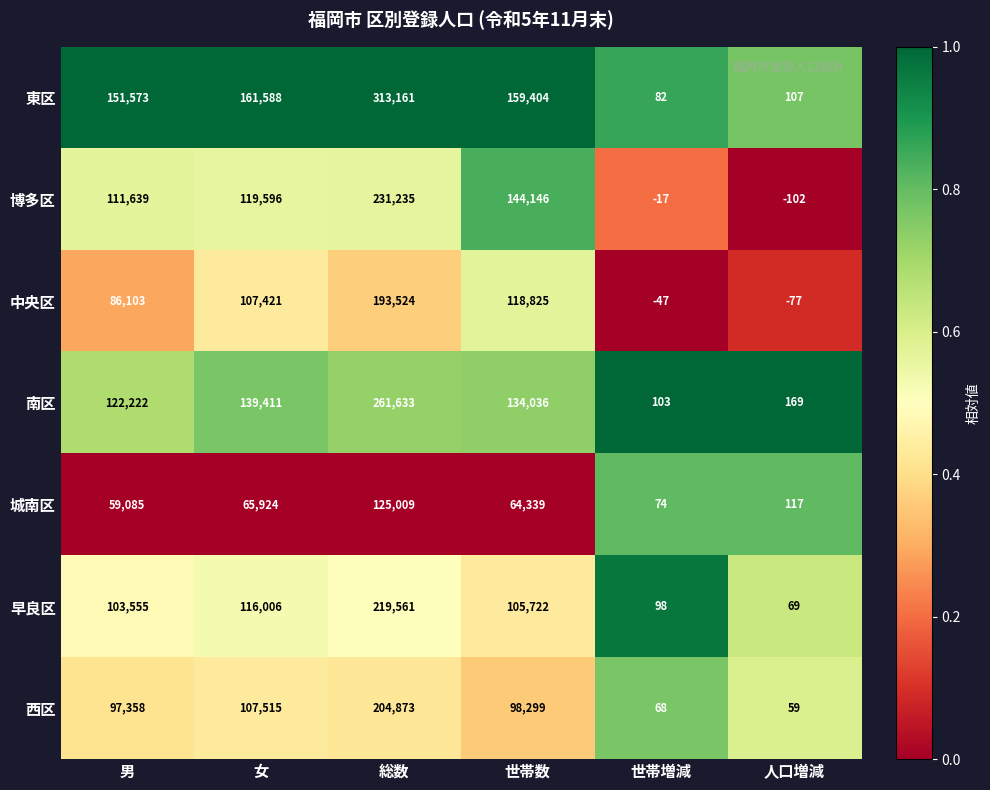

What is the spread (max minus min) of values at 総数?

188152